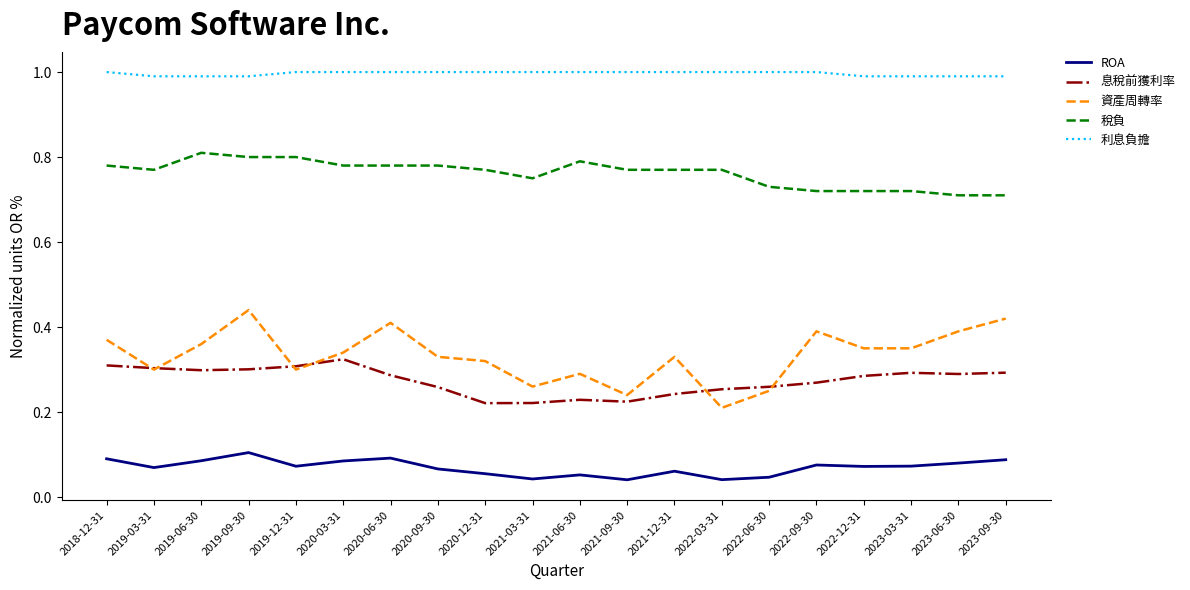

Does the chart have visible grid lines?

No